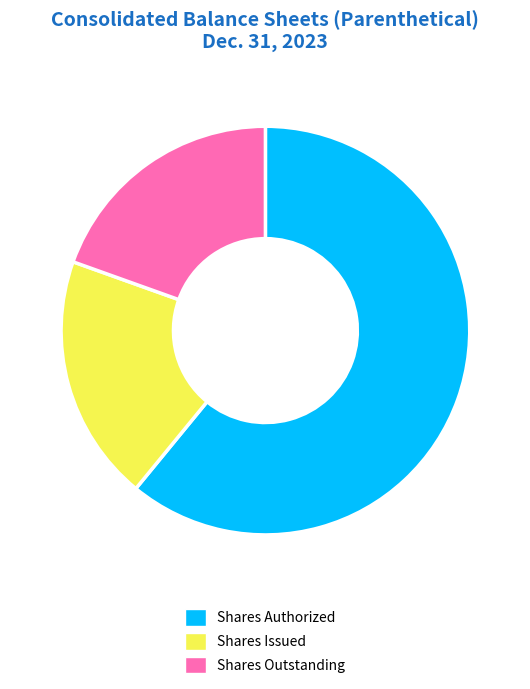

What is the majority slice?

Shares Authorized